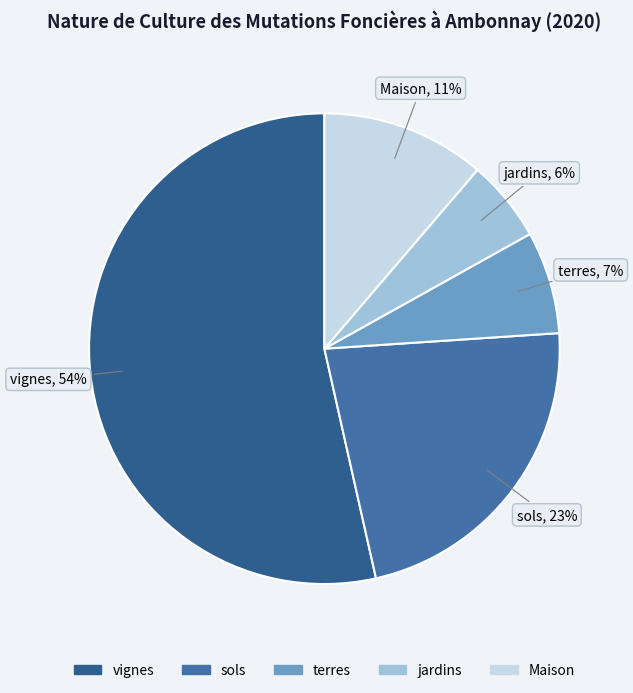

Which category has the smallest portion of the pie?

jardins